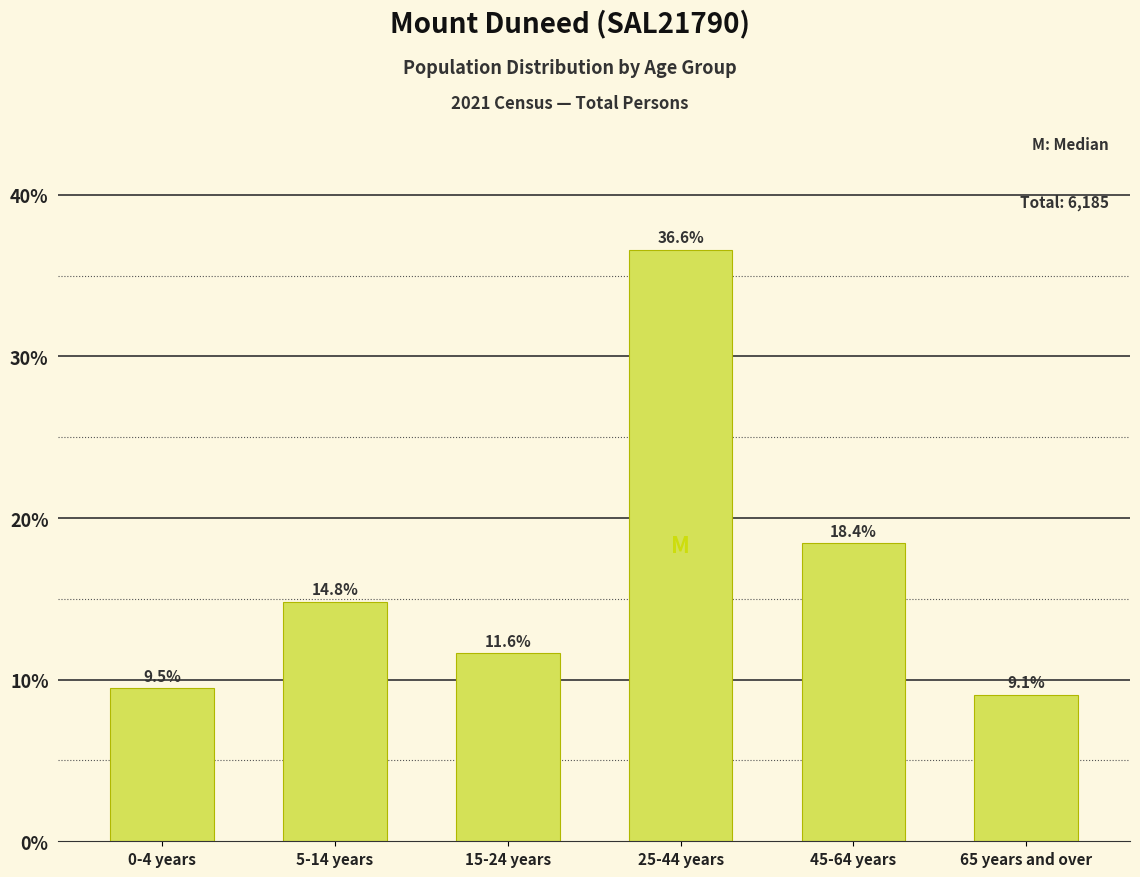

Reading left to right, extract all data points from this chart.

9.5	14.8	11.6	36.6	18.4	9.1